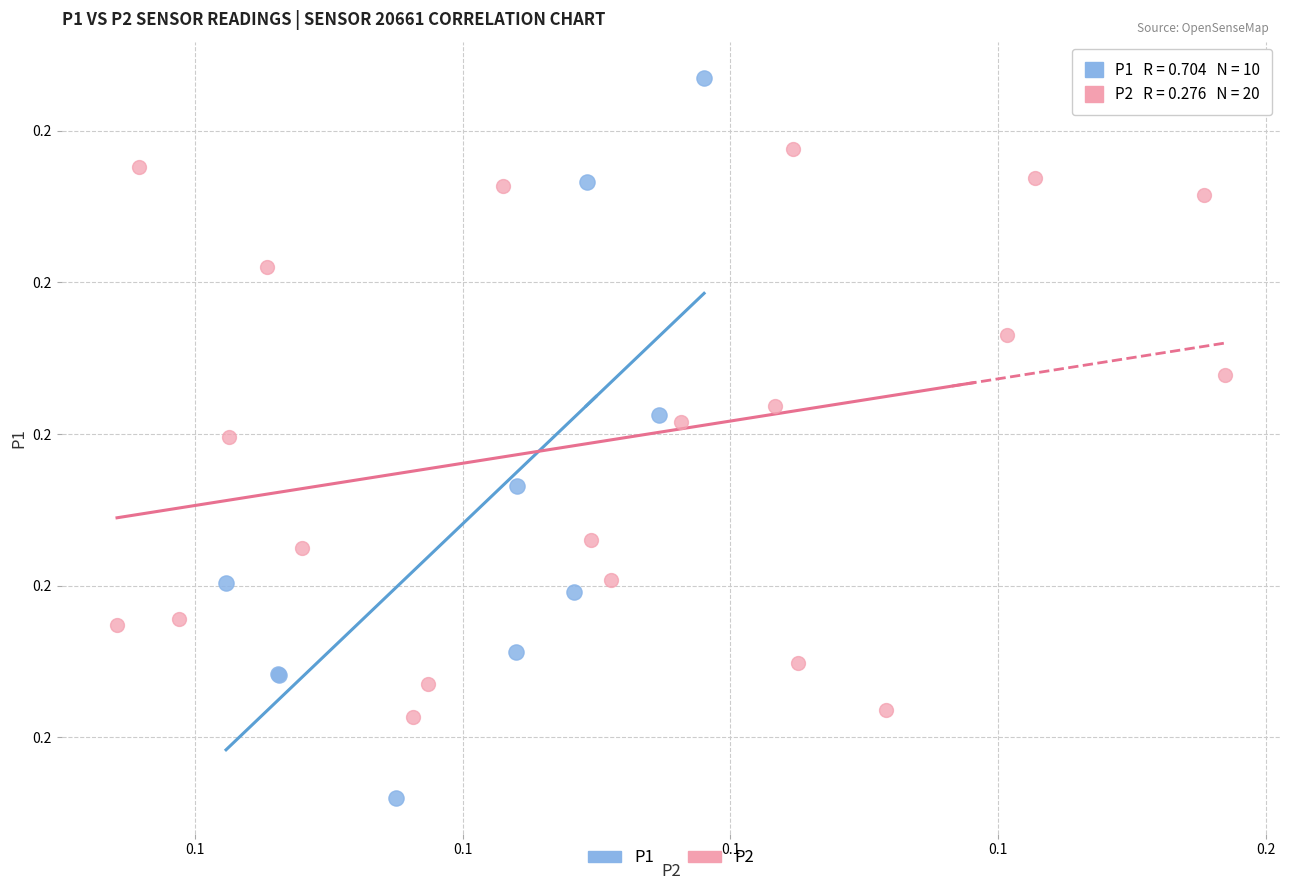

Which series has the widest spread of Y values?

P1